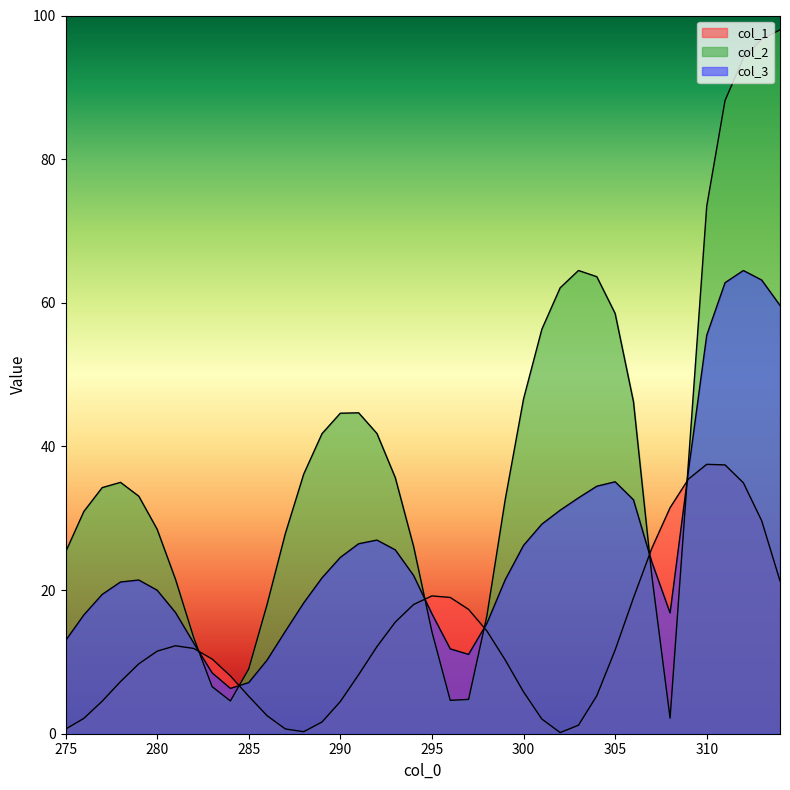

After their last crossing, which series has the higher values: col_1 or col_3?

col_3